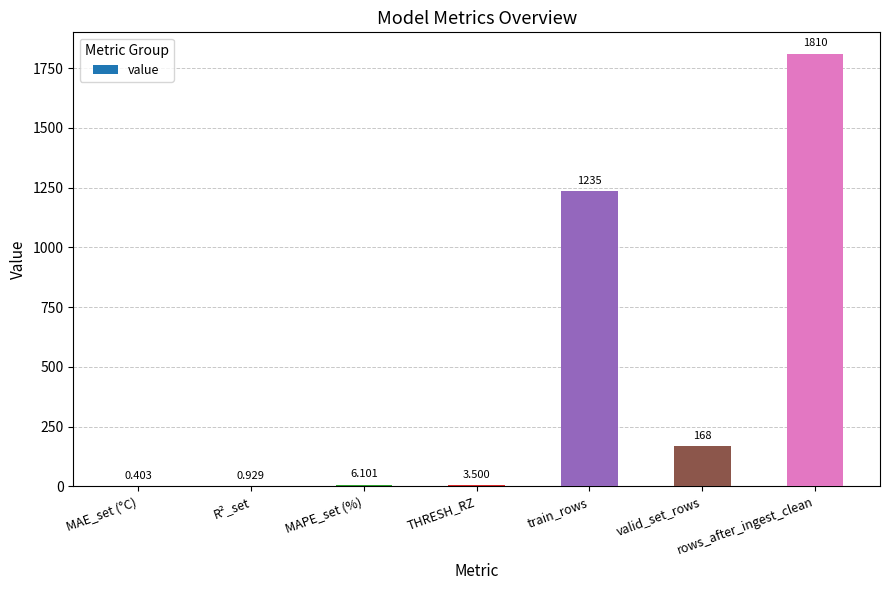

Count the number of categories in the chart.

7